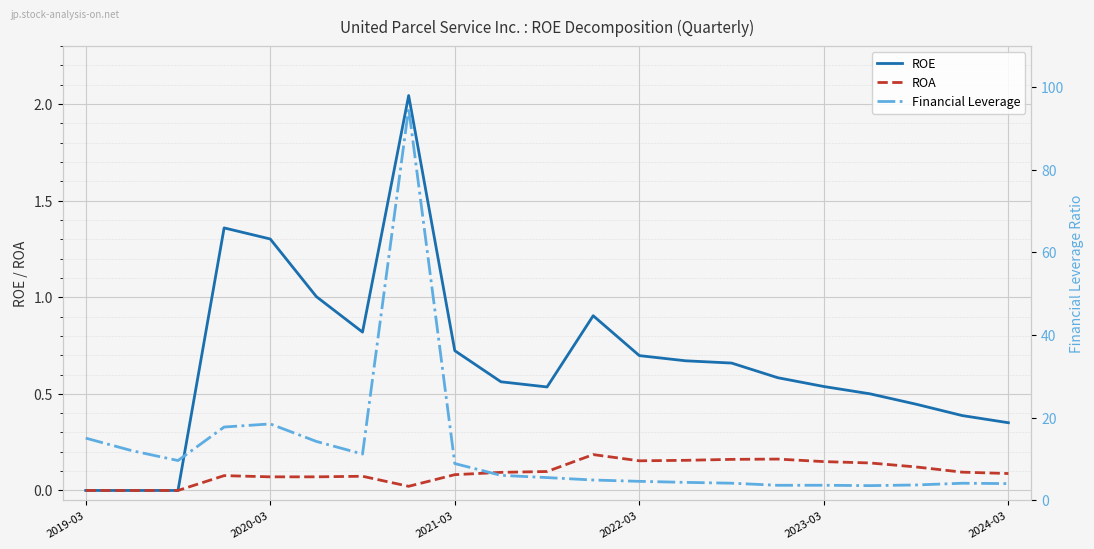

True or false: ROE and ROA intersect in this chart.

False